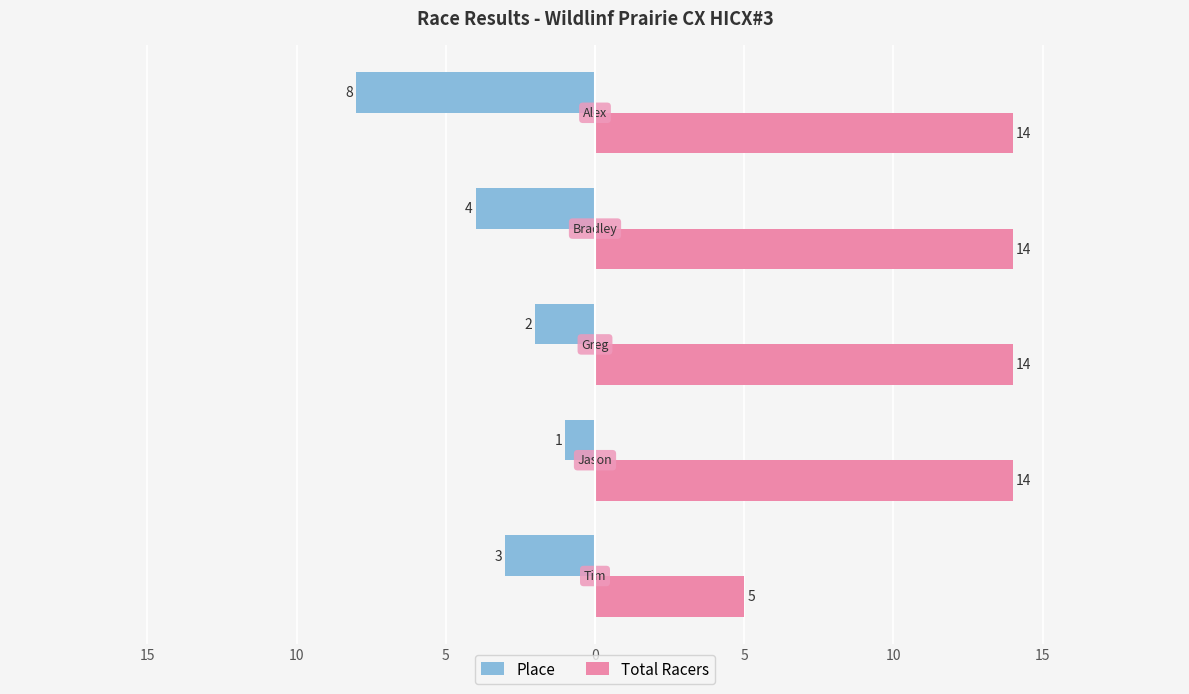

List the series in order of their peak value, highest first.

Total Racers, Place